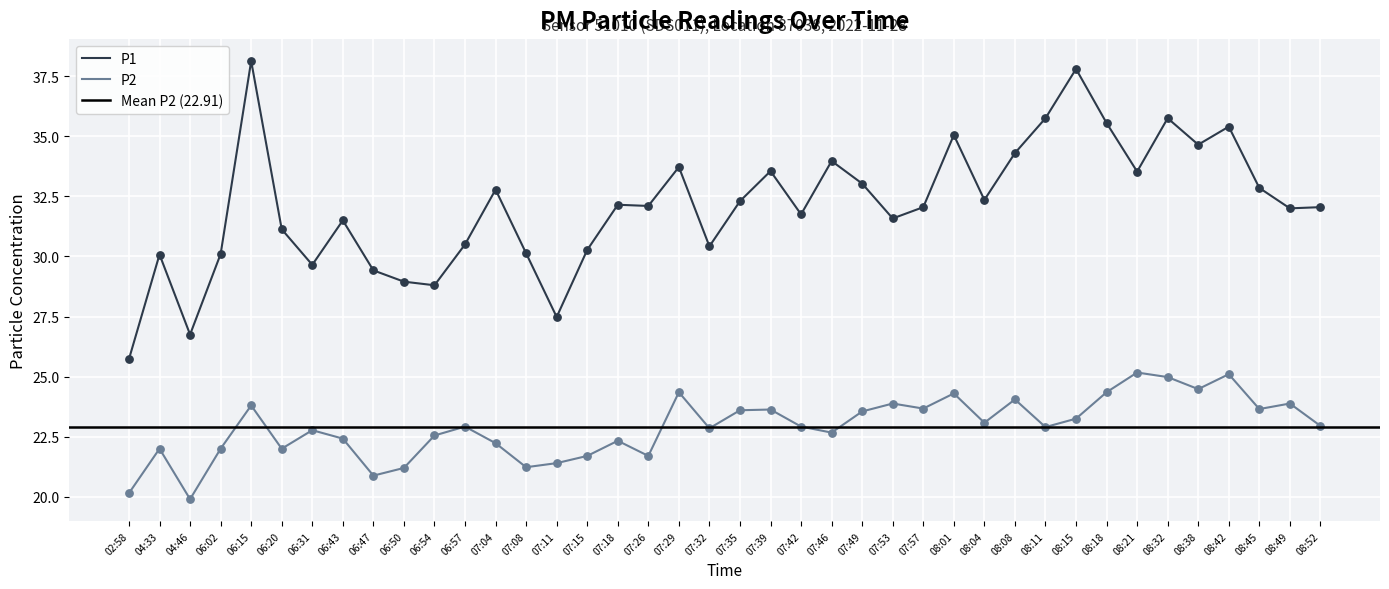

Which series reaches the maximum Y coordinate?

P1